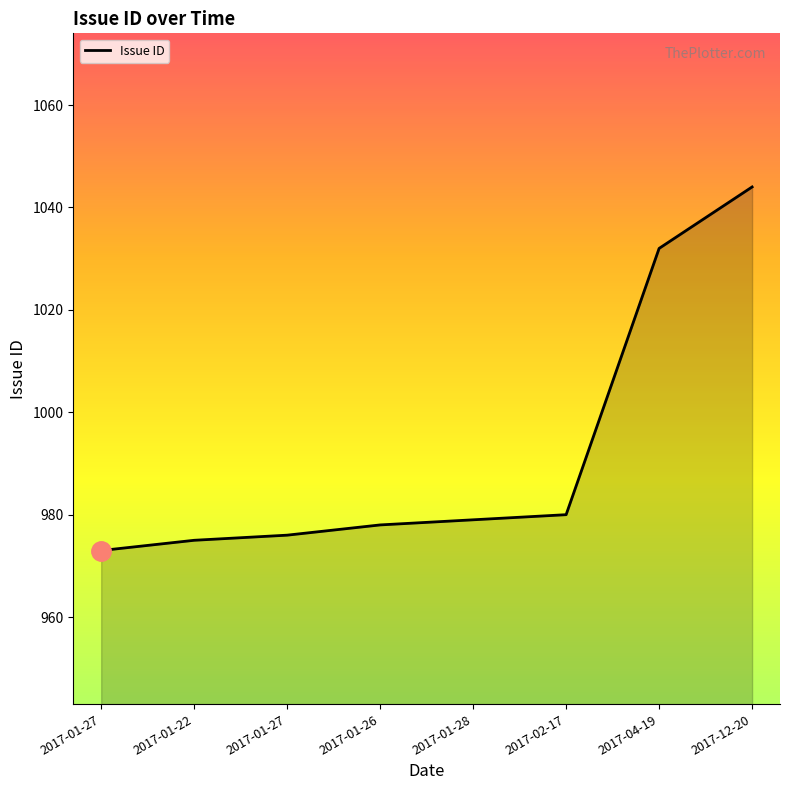

What is the sum of the values at 2017-12-20 and 2017-04-19?

2076